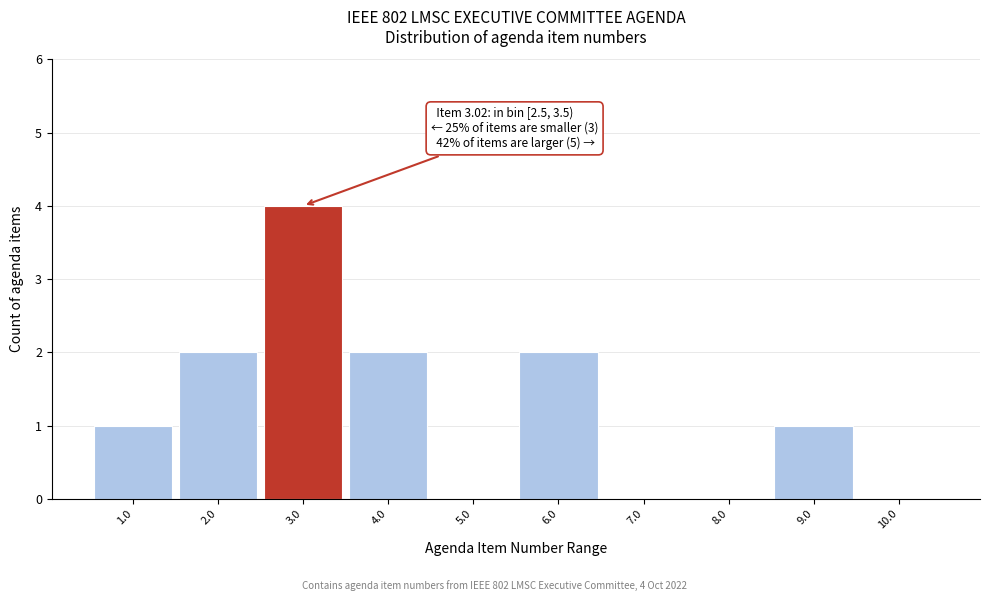

Over which range of the x-axis is the bar tallest?

2.5 to 3.5